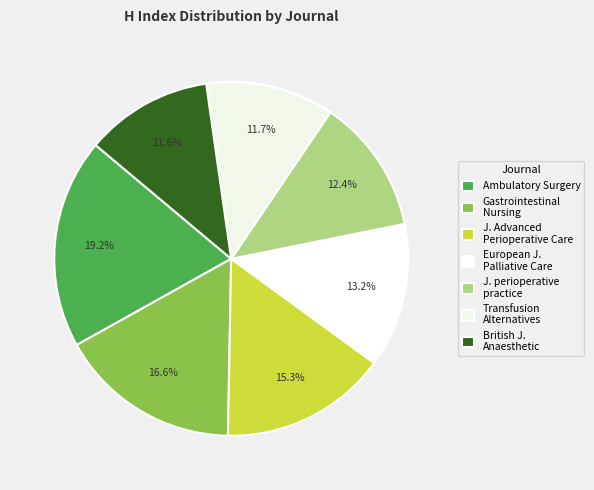

Is it true that Transfusion Alternatives is 12% of the pie?

True